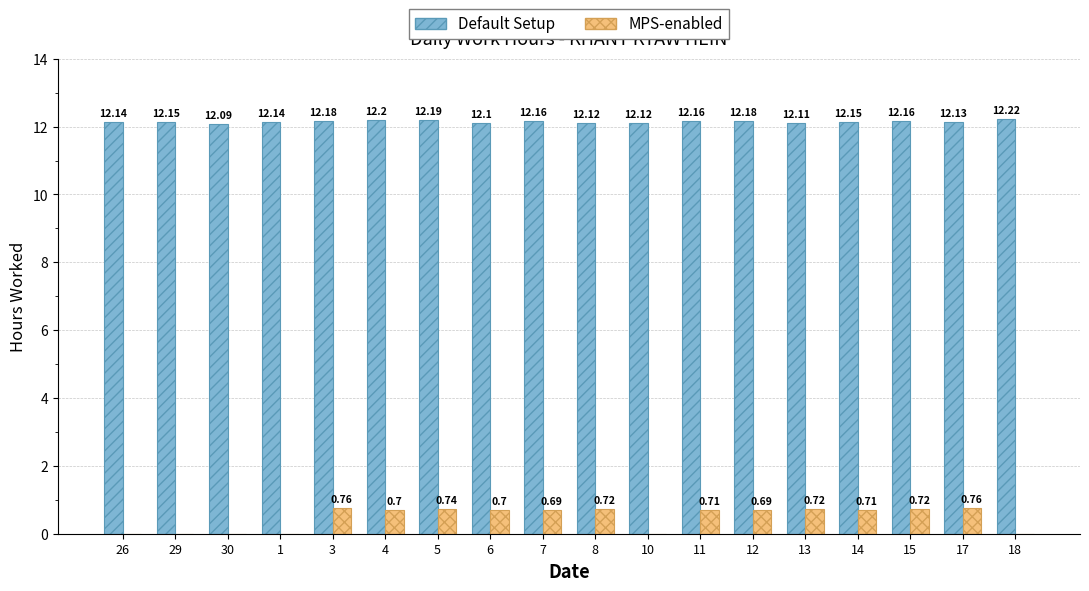

Which series changed the most between 30 and 14?

MPS-enabled